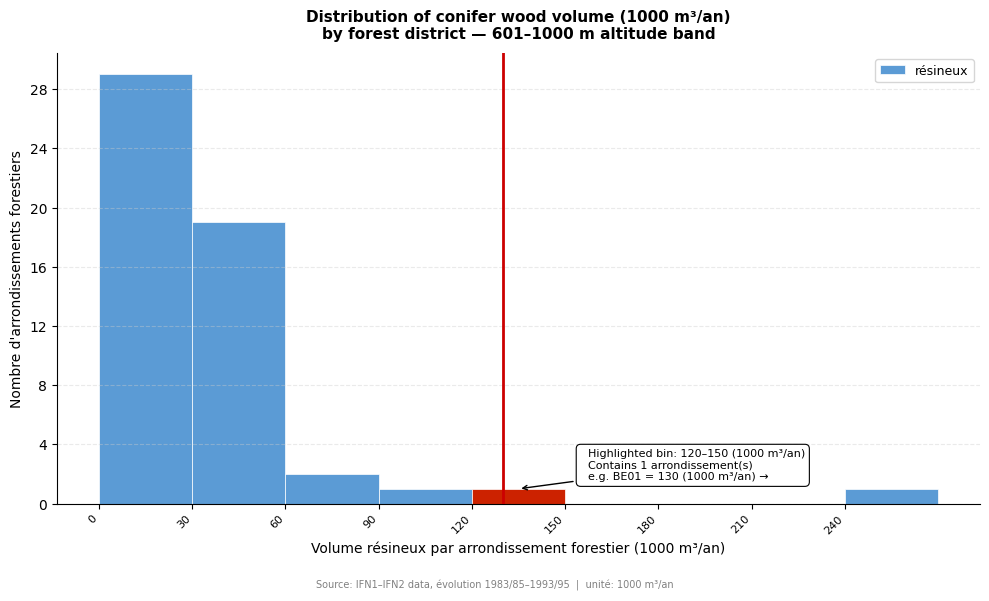

Which range on the x-axis has the tallest bar?

0 to 30